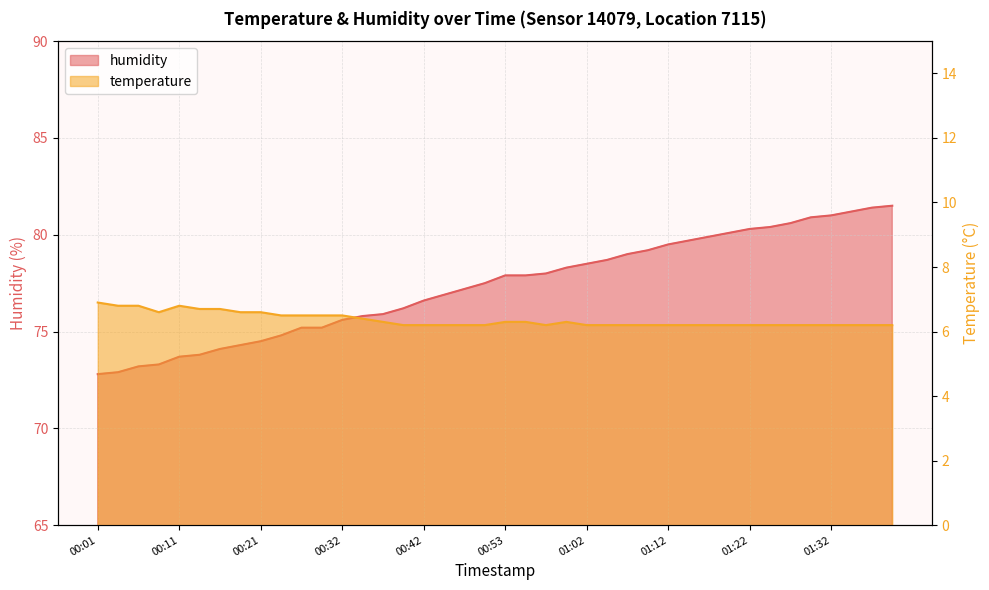

List the series in order of their peak value, highest first.

humidity, temperature